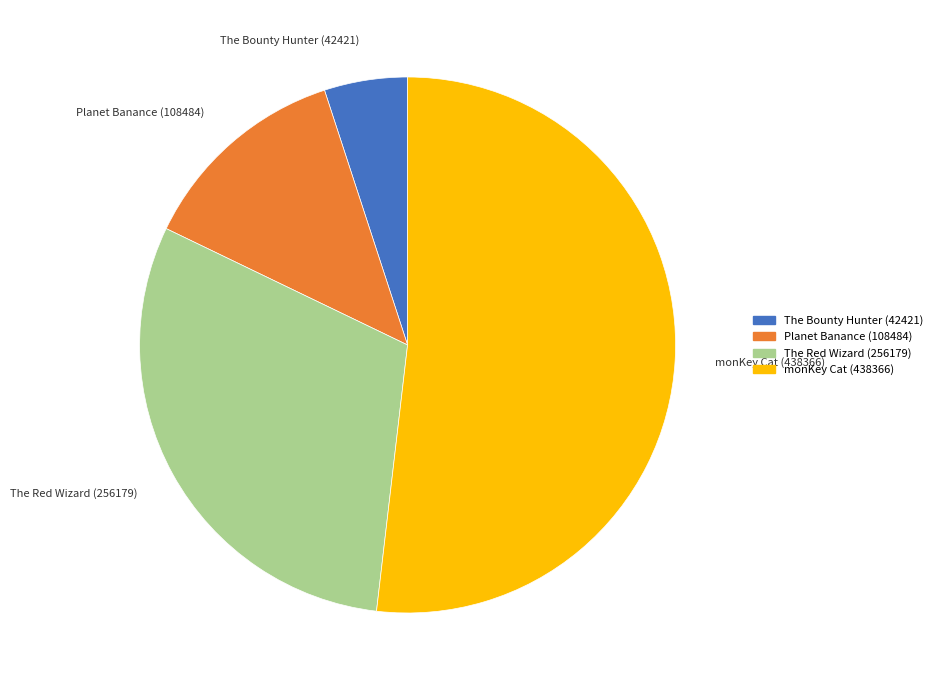

How many slices are in this pie chart?

4